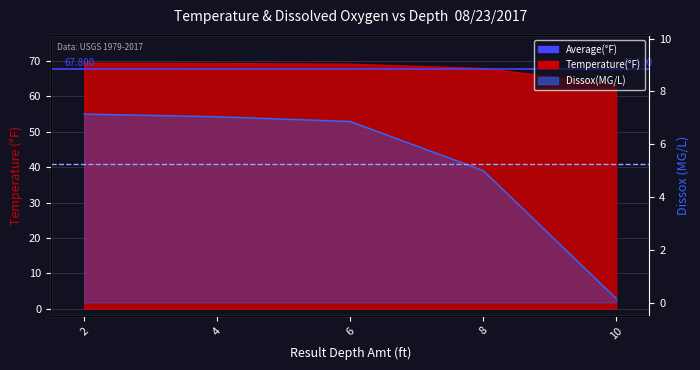

True or false: Dissox and Temperature intersect in this chart.

False